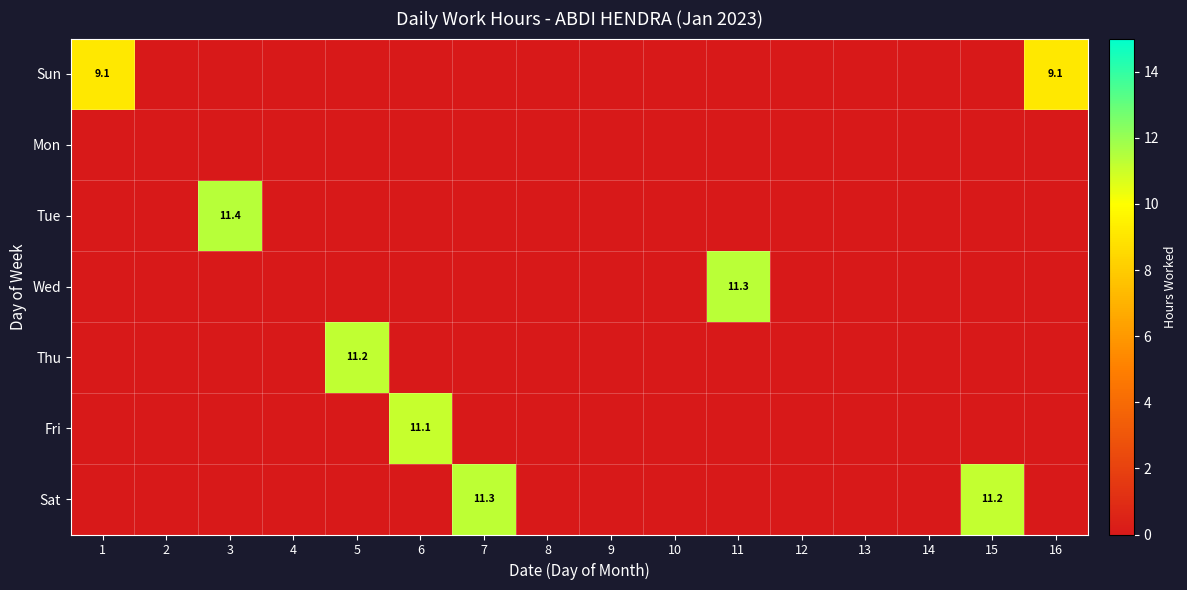

Which series has the widest spread of values?

Tue